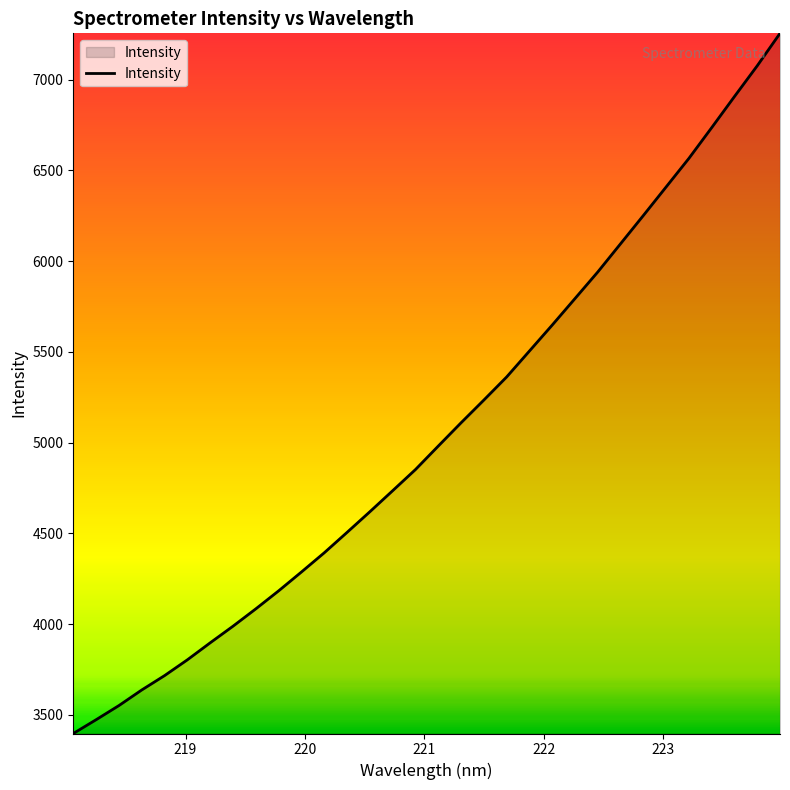

What is the greatest value displayed?

7254.6